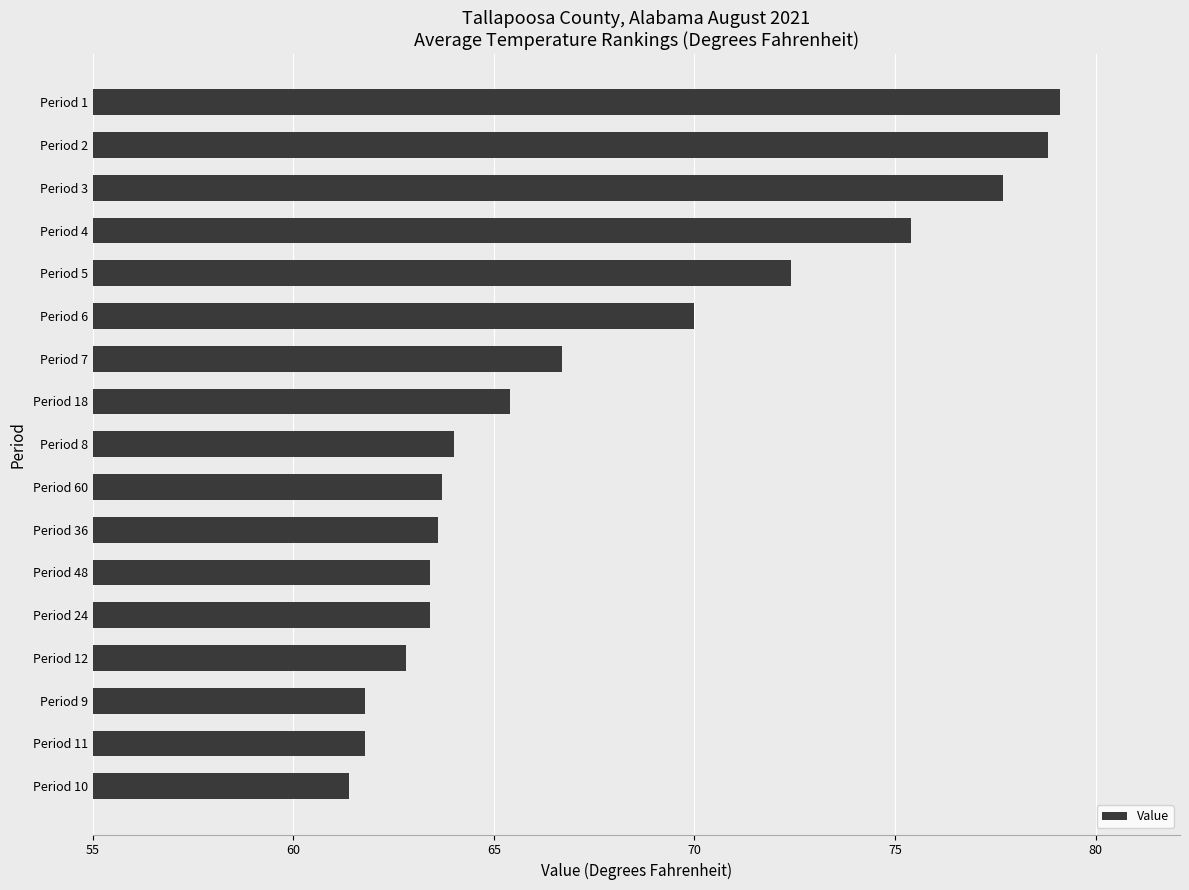

What is the change in value from Period 4 to Period 10?

-14.0